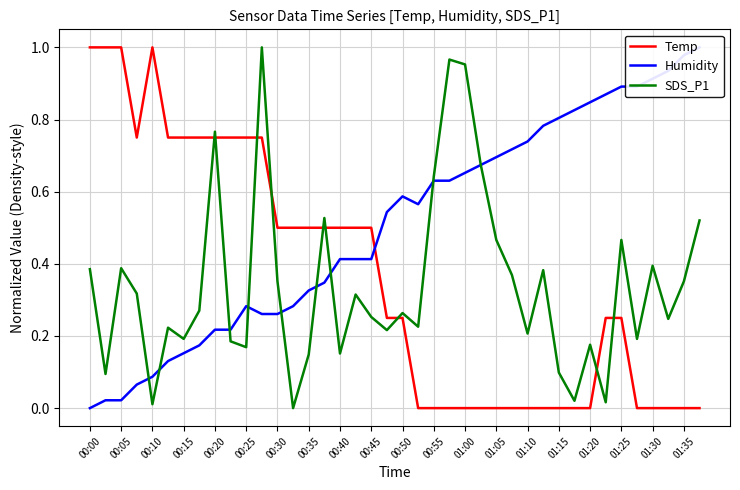

What is the difference between the maximum and minimum values in the Temp series?

1.0